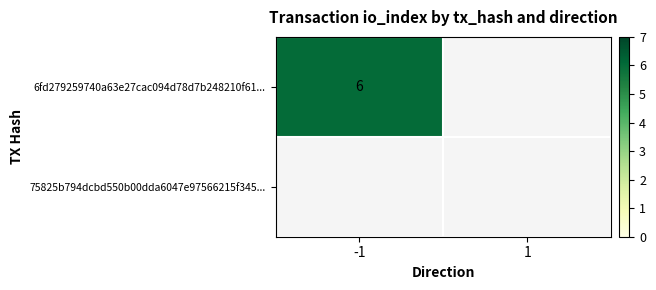

Which series changed the most between -1 and 1?

6fd279259740a63e27cac094d78d7b248210f61